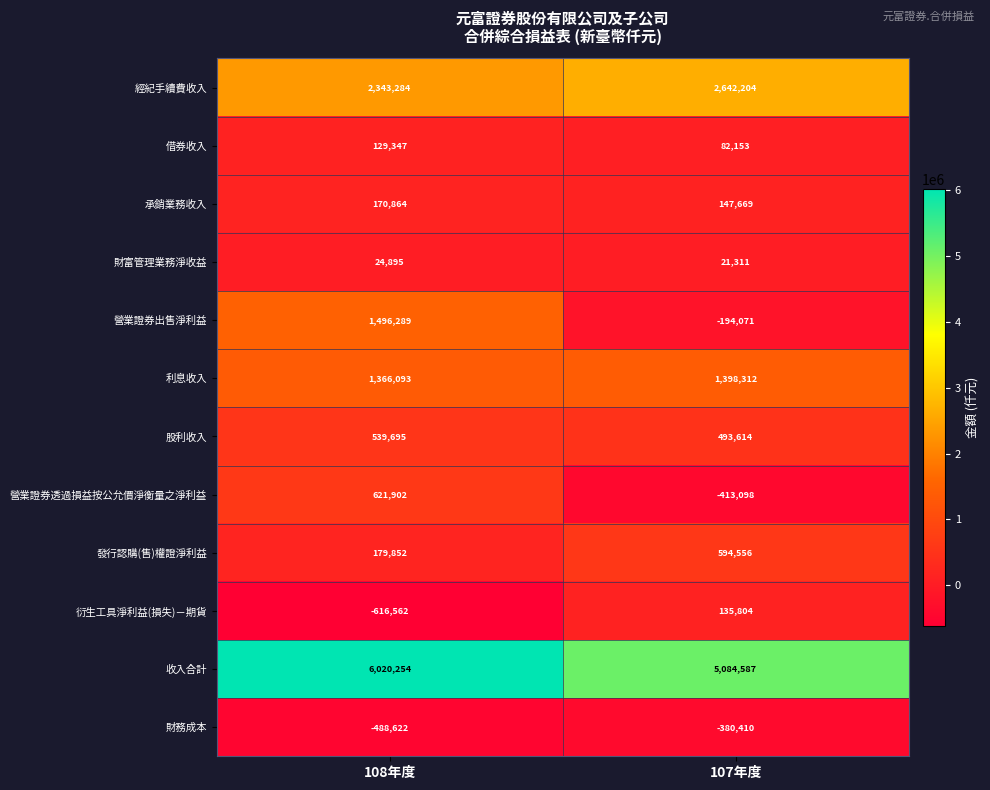

At which category is the sum across all series the highest?

108年度